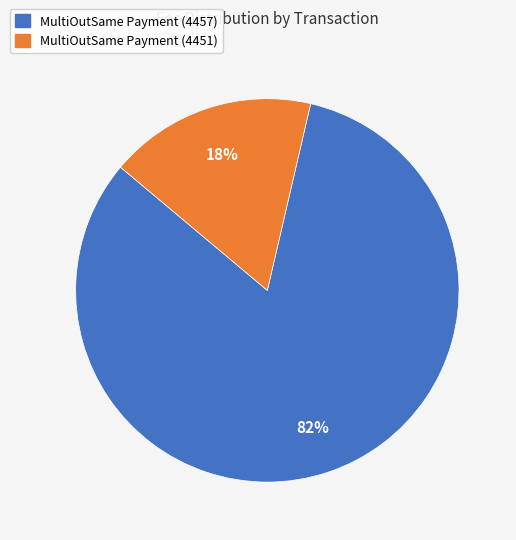

Which category has the smallest portion of the pie?

MultiOutSame Payment (4451)